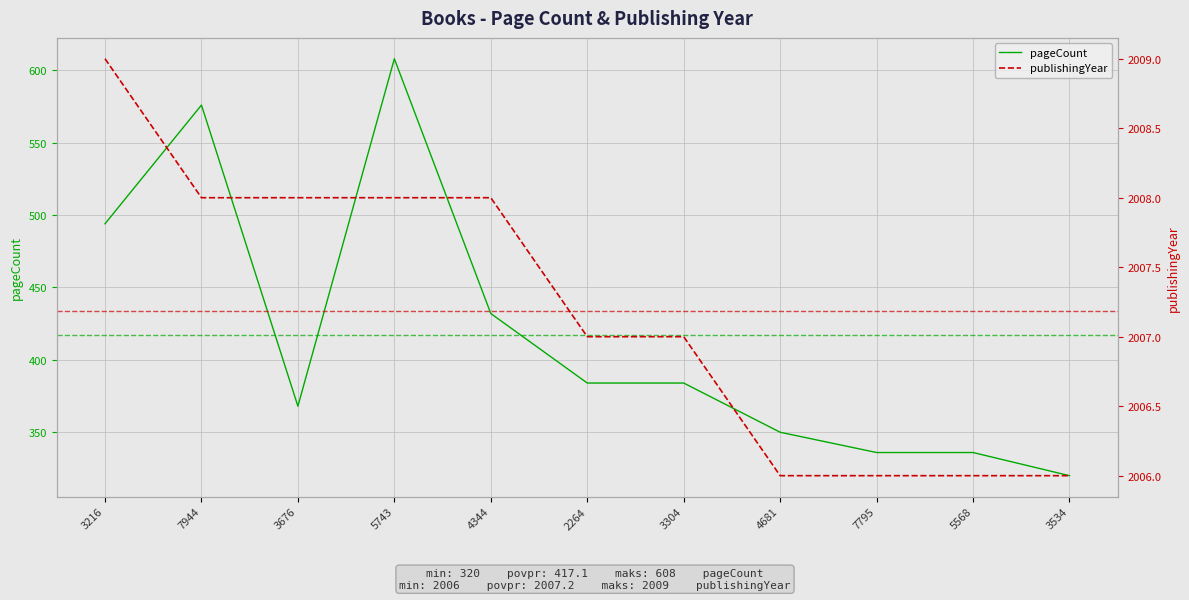

Read the publishingYear value at 3304.

2007